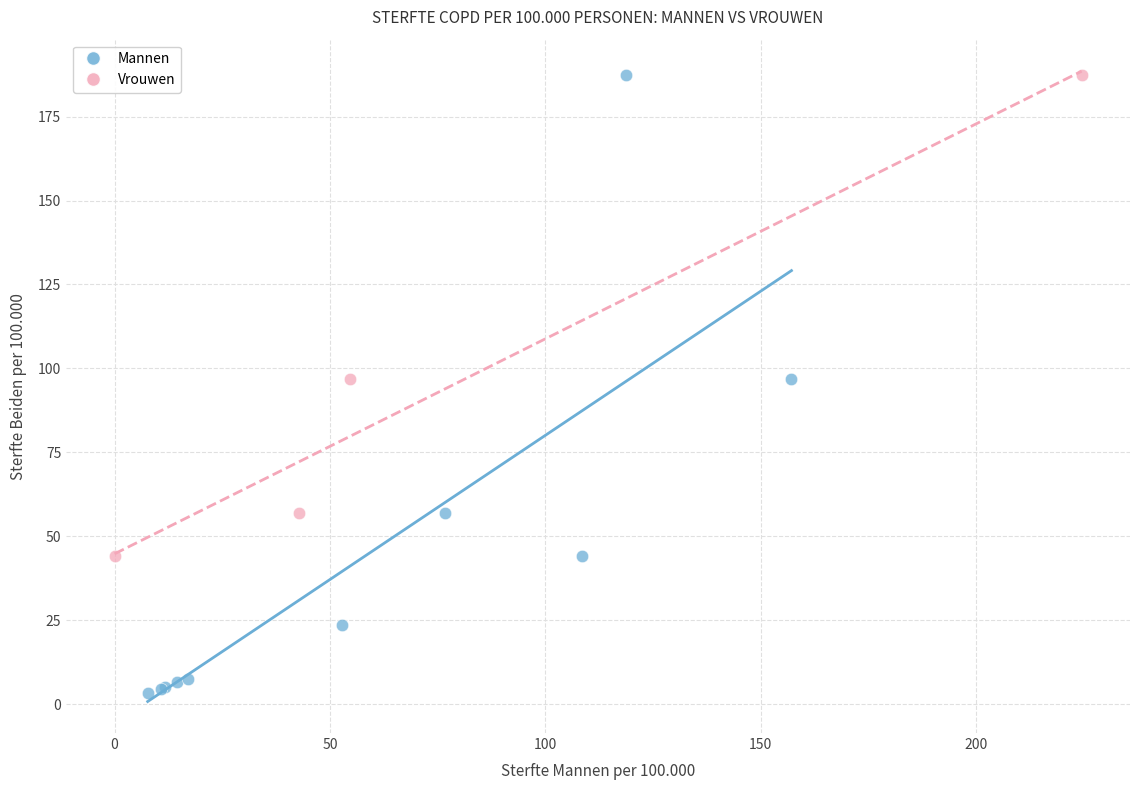

Which series has the widest spread of Y values?

Mannen